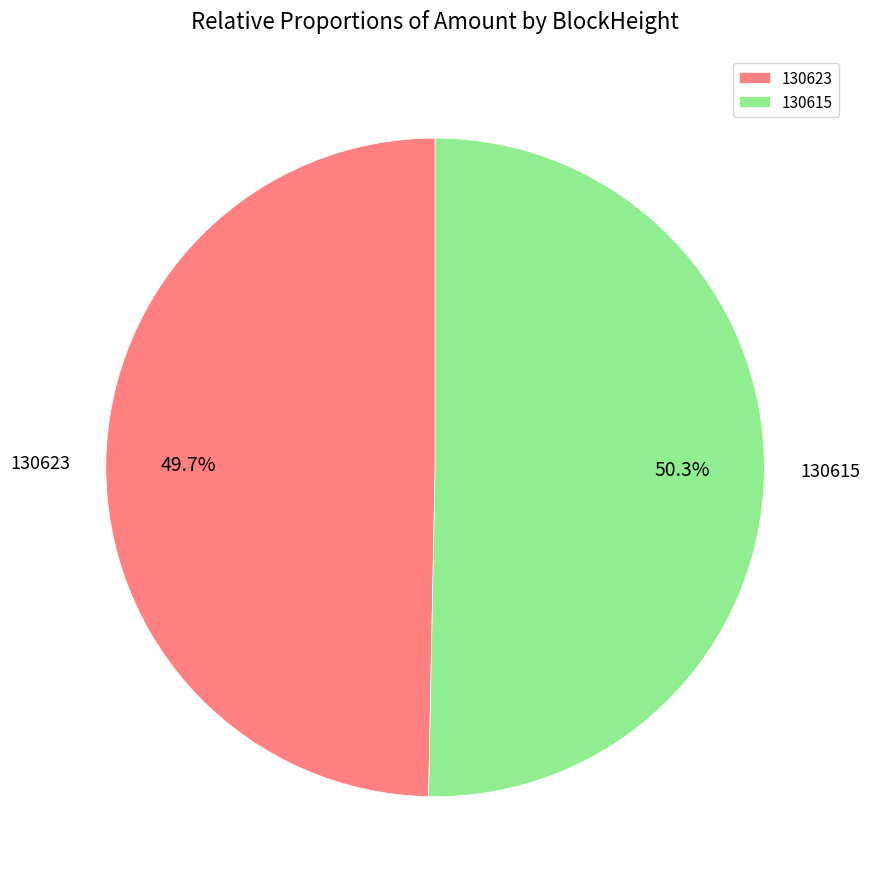

To the nearest percent, what is the combined percentage of 130615 and 130623?

100%